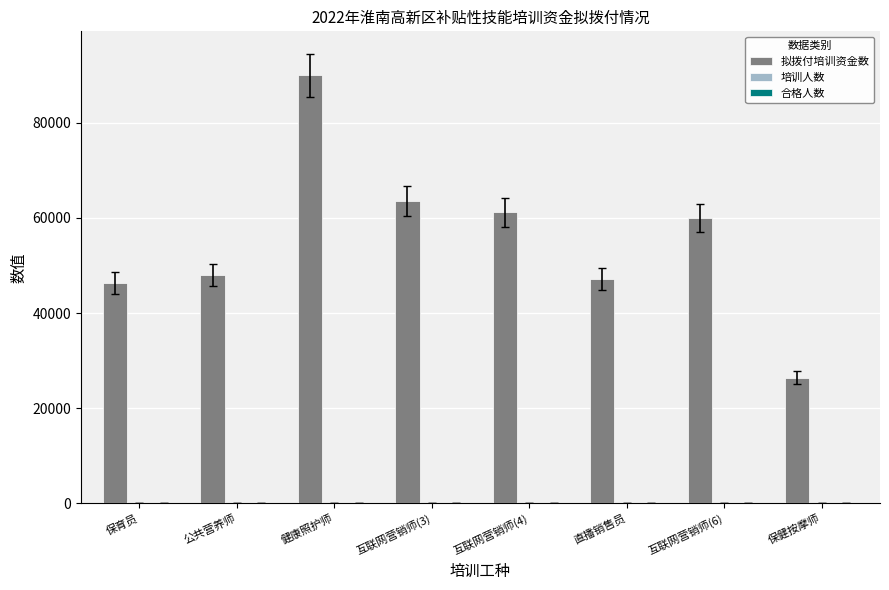

Between 保育员 and 互联网营销师(6), which series saw the biggest shift?

拟拨付培训资金数